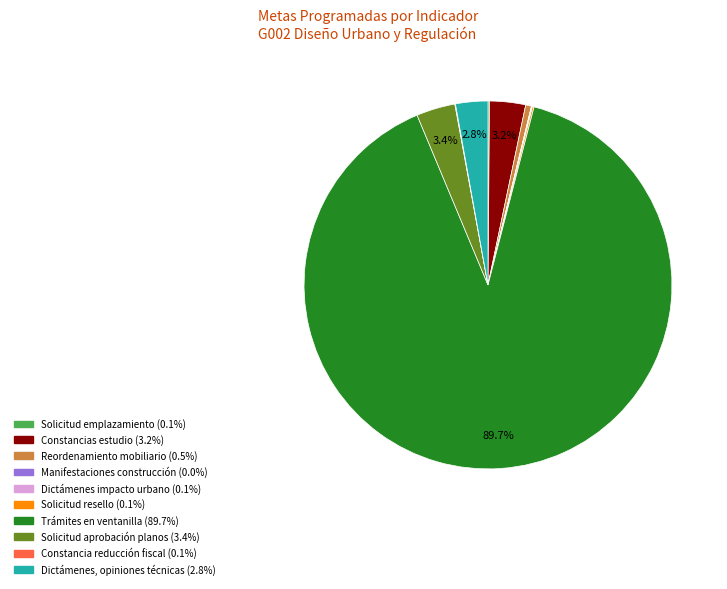

Is there a majority slice in this chart?

Yes